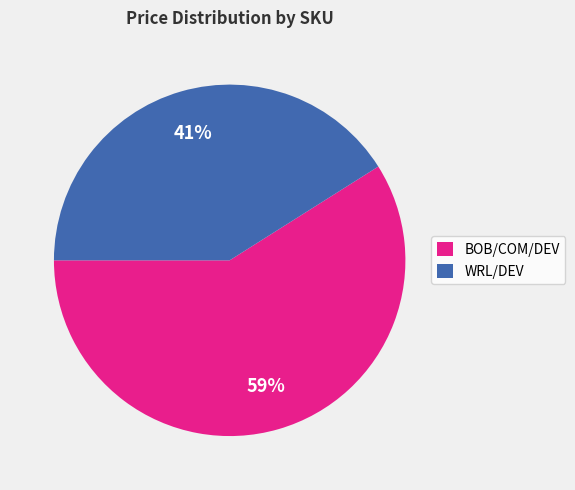

How many segments does this pie chart have?

2